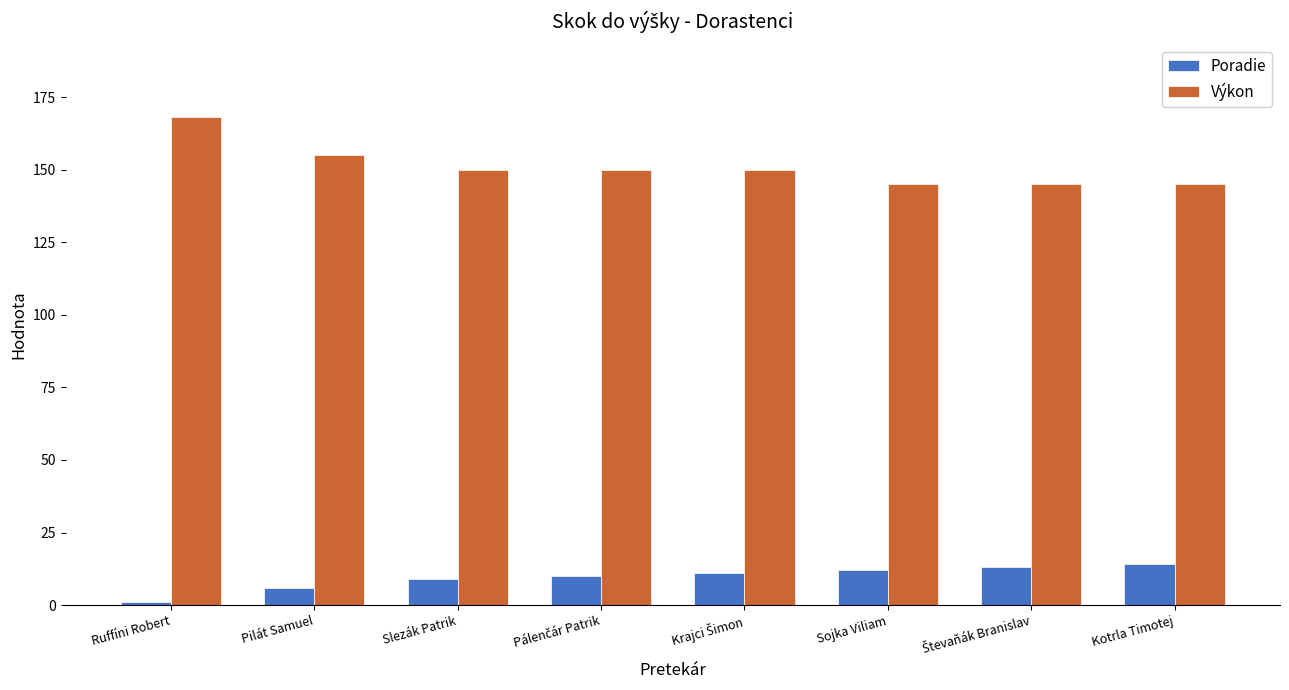

Reading left to right, list all the values displayed in this chart.

Poradie: 1	6	9	10	11	12	13	14
Výkon: 168	155	150	150	150	145	145	145